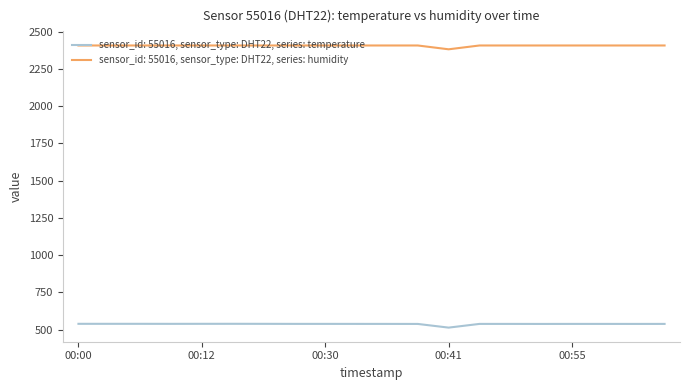

True or false: sensor_id: 55016, sensor_type: DHT22, series: humidity and sensor_id: 55016, sensor_type: DHT22, series: temperature intersect in this chart.

False